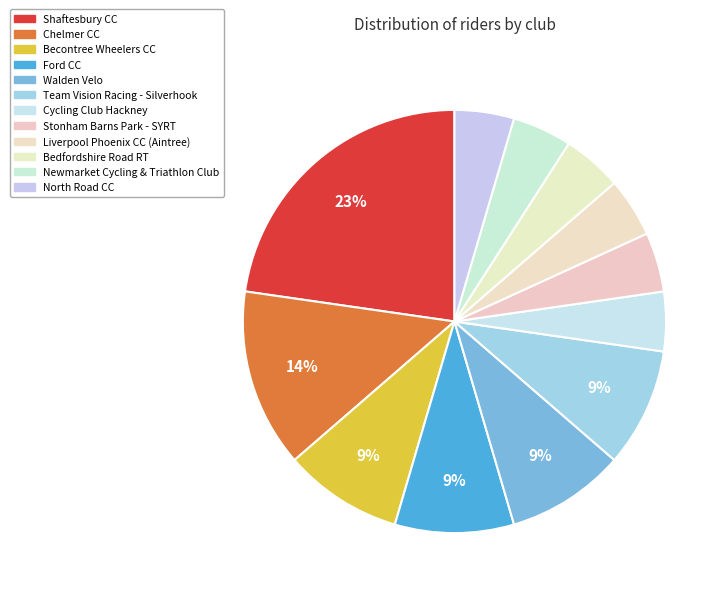

To the nearest percent, what portion does Cycling Club Hackney represent?

5%